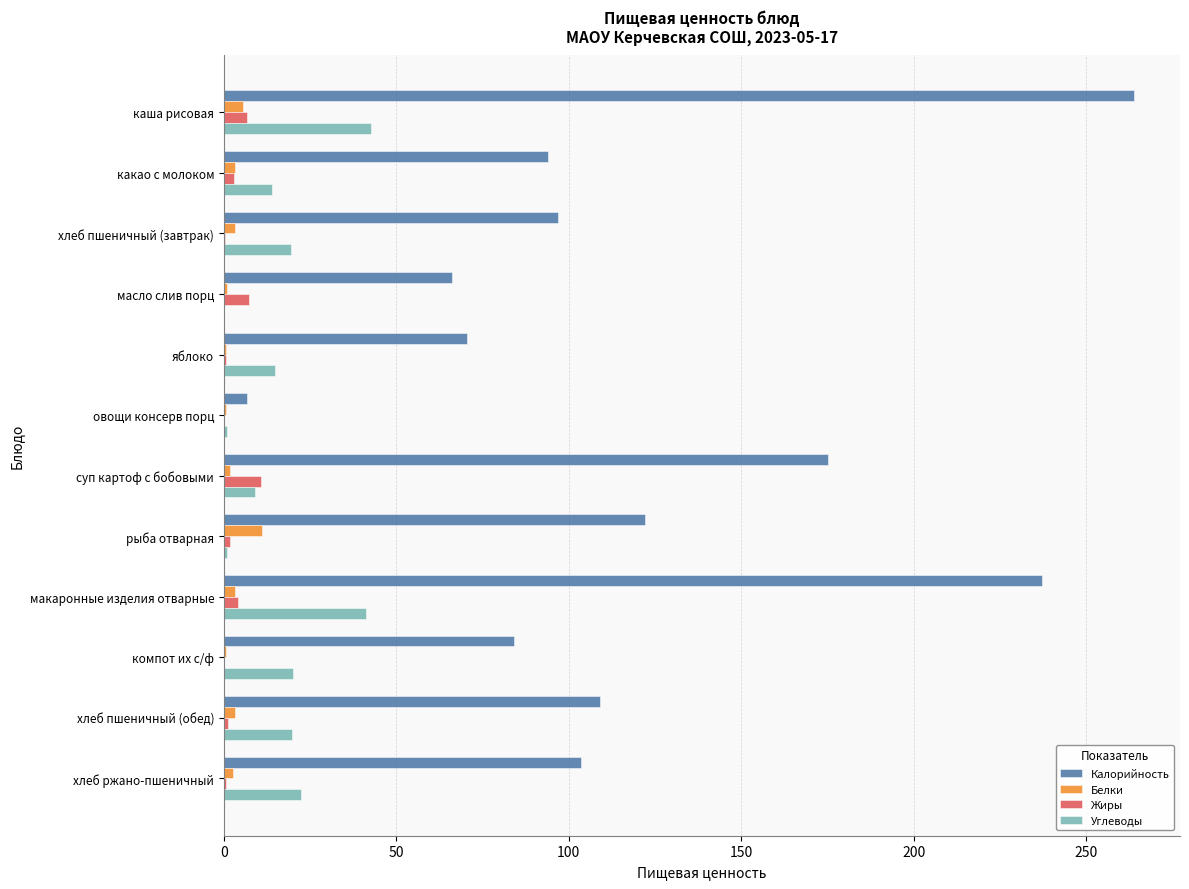

Count the number of data series in this chart.

4